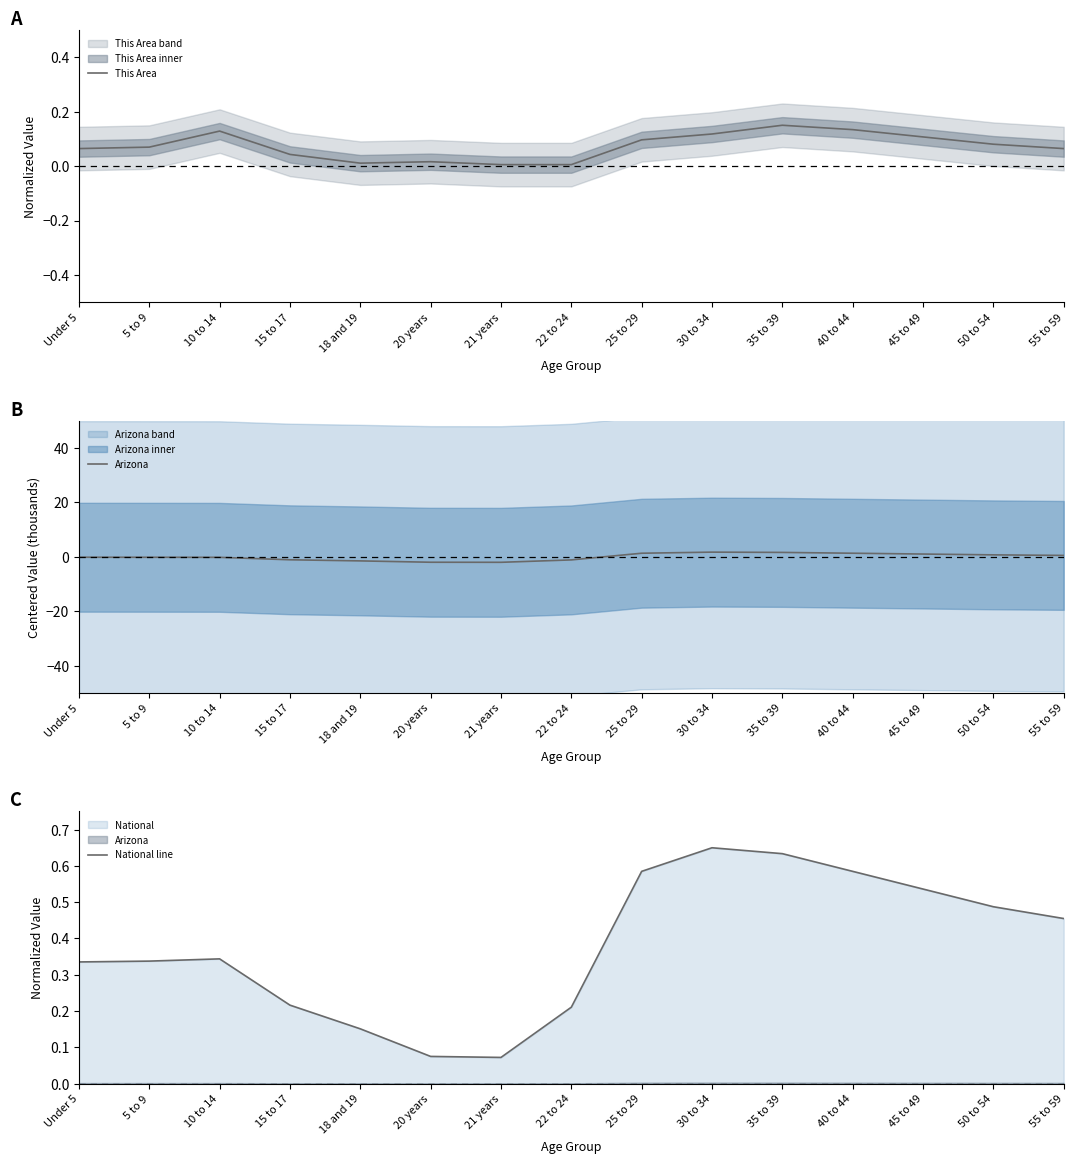

After their last crossing, which series has the higher values: National line or Arizona?

Arizona